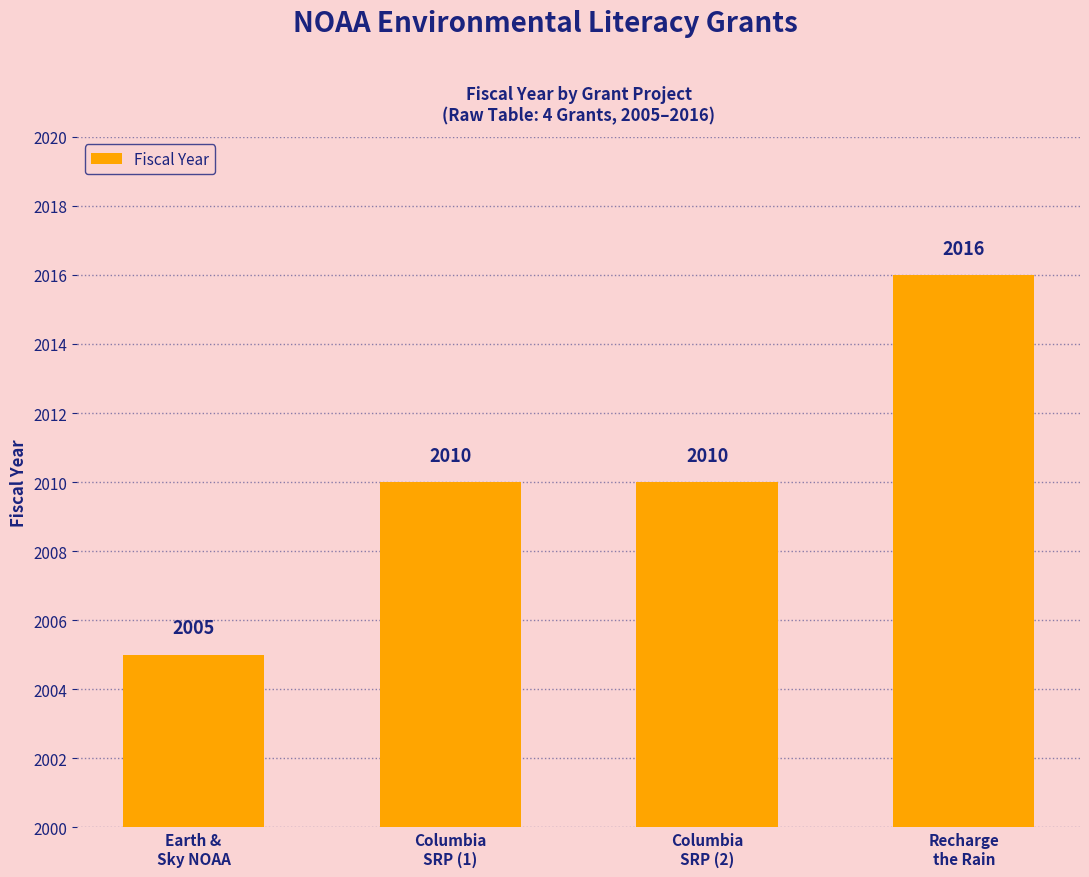

Reading left to right, extract all data points from this chart.

2005	2010	2010	2016